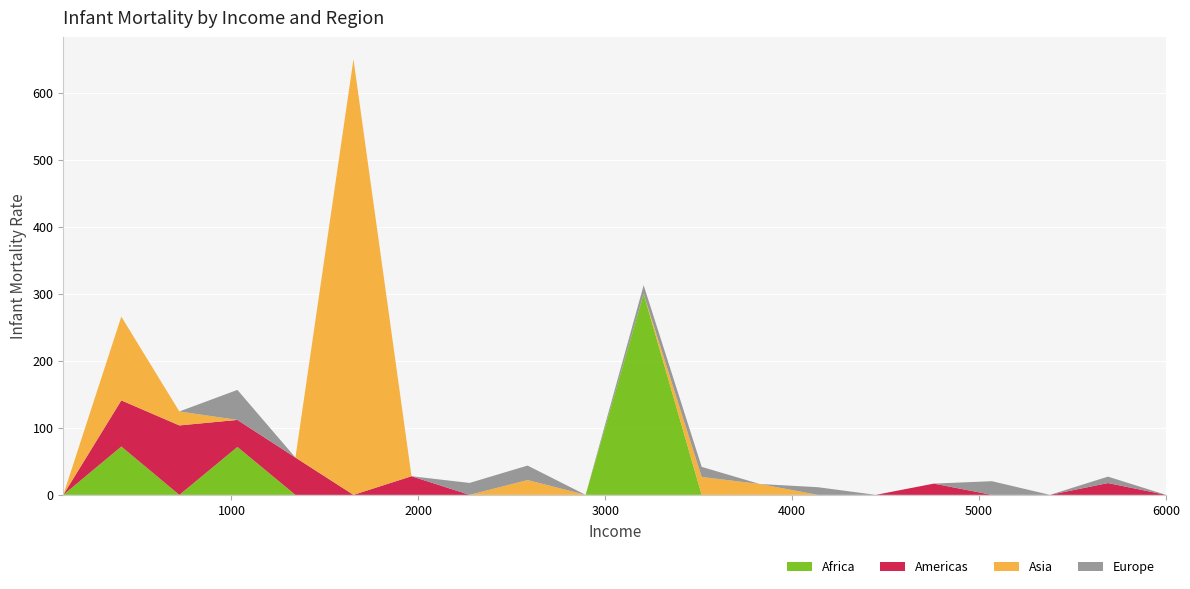

What is the maximum value for Africa?

300.0